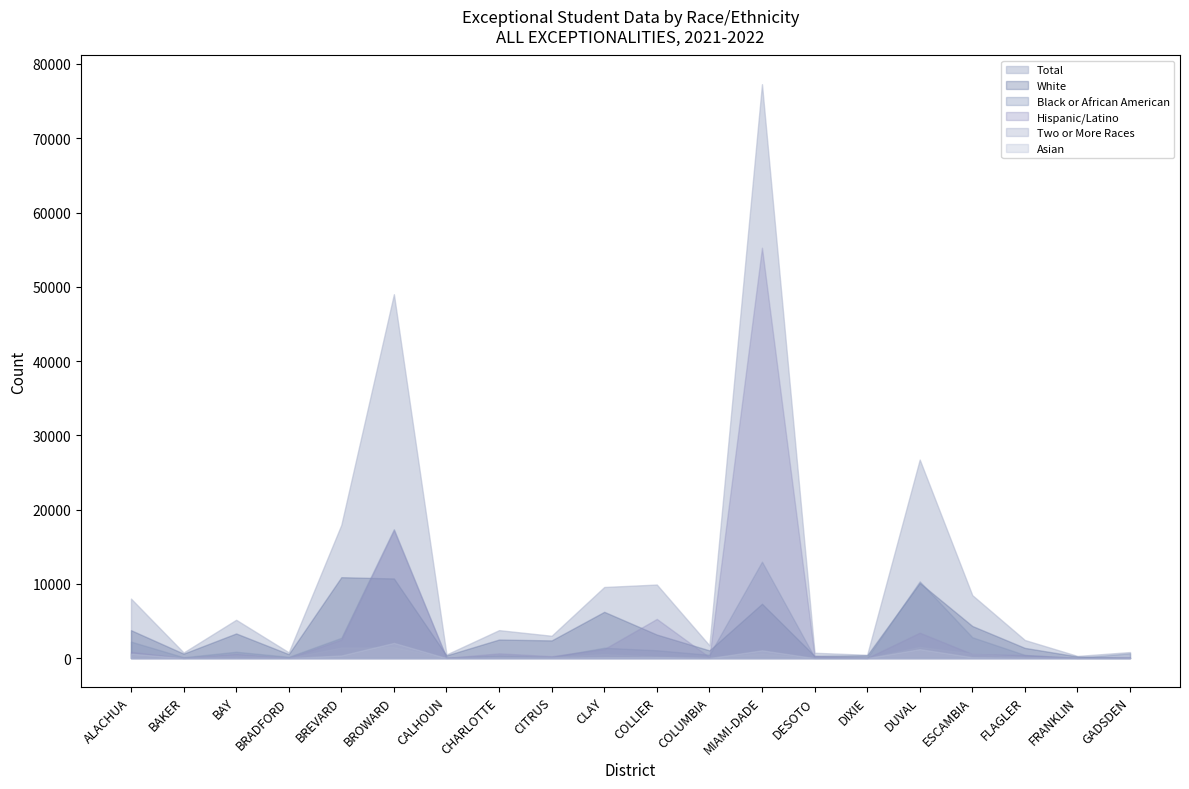

Reading left to right, list all the values displayed in this chart.

White: ALACHUA=3758	BAKER=597	BAY=3320	BRADFORD=532	BREVARD=10895	BROWARD=10726	CALHOUN=362	CHARLOTTE=2503	CITRUS=2383	CLAY=6232	COLLIER=3171	COLUMBIA=1040	MIAMI-DADE=7323	DESOTO=305	DIXIE=378	DUVAL=10131	ESCAMBIA=4326	FLAGLER=1374	FRANKLIN=220	GADSDEN=33
Total: ALACHUA=8008	BAKER=754	BAY=5159	BRADFORD=777	BREVARD=17944	BROWARD=48998	CALHOUN=487	CHARLOTTE=3765	CITRUS=3007	CLAY=9574	COLLIER=9905	COLUMBIA=1719	MIAMI-DADE=77281	DESOTO=718	DIXIE=448	DUVAL=26732	ESCAMBIA=8479	FLAGLER=2433	FRANKLIN=291	GADSDEN=813
Black or African American: ALACHUA=2221	BAKER=114	BAY=855	BRADFORD=171	BREVARD=2731	BROWARD=17364	CALHOUN=65	CHARLOTTE=349	CITRUS=150	CLAY=1394	COLLIER=1059	COLUMBIA=443	MIAMI-DADE=12986	DESOTO=106	DIXIE=42	DUVAL=10336	ESCAMBIA=2807	FLAGLER=425	FRANKLIN=28	GADSDEN=655
Hispanic/Latino: ALACHUA=843	BAKER=15	BAY=547	BRADFORD=30	BREVARD=2486	BROWARD=17217	CALHOUN=27	CHARLOTTE=637	CITRUS=257	CLAY=1223	COLLIER=5277	COLUMBIA=126	MIAMI-DADE=55260	DESOTO=285	DIXIE=13	DUVAL=3419	ESCAMBIA=550	FLAGLER=412	FRANKLIN=22	GADSDEN=106
Two or More Races: ALACHUA=572	BAKER=21	BAY=376	BRADFORD=34	BREVARD=1428	BROWARD=1471	CALHOUN=32	CHARLOTTE=219	CITRUS=147	CLAY=548	COLLIER=219	COLUMBIA=103	MIAMI-DADE=587	DESOTO=16	DIXIE=15	DUVAL=1515	ESCAMBIA=618	FLAGLER=164	FRANKLIN=18	GADSDEN=9
Asian: ALACHUA=597	BAKER=5	BAY=33	BRADFORD=7	BREVARD=356	BROWARD=2050	CALHOUN=0	CHARLOTTE=43	CITRUS=52	CLAY=128	COLLIER=137	COLUMBIA=5	MIAMI-DADE=1053	DESOTO=2	DIXIE=0	DUVAL=1208	ESCAMBIA=124	FLAGLER=43	FRANKLIN=1	GADSDEN=0